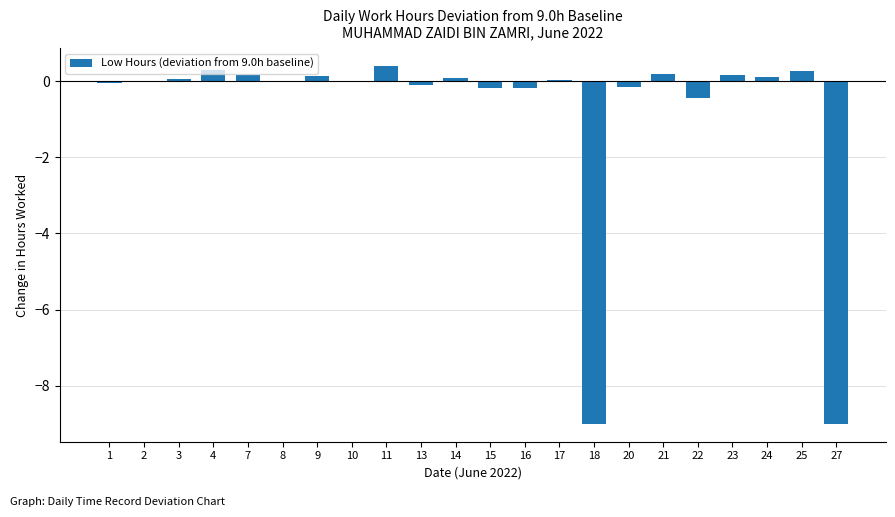

What is the greatest value displayed?

0.4